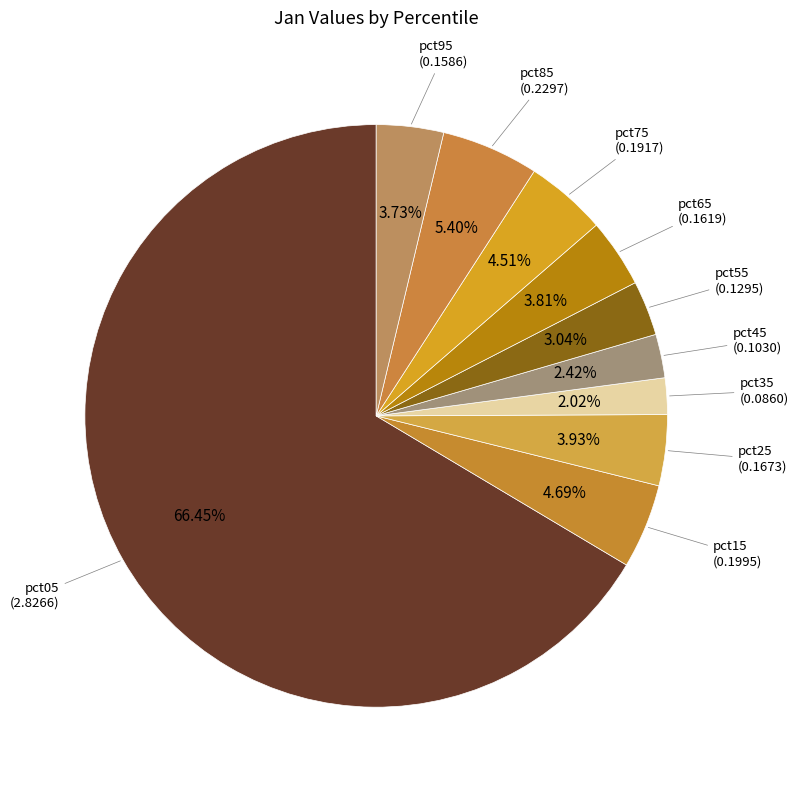

How many segments does this pie chart have?

10